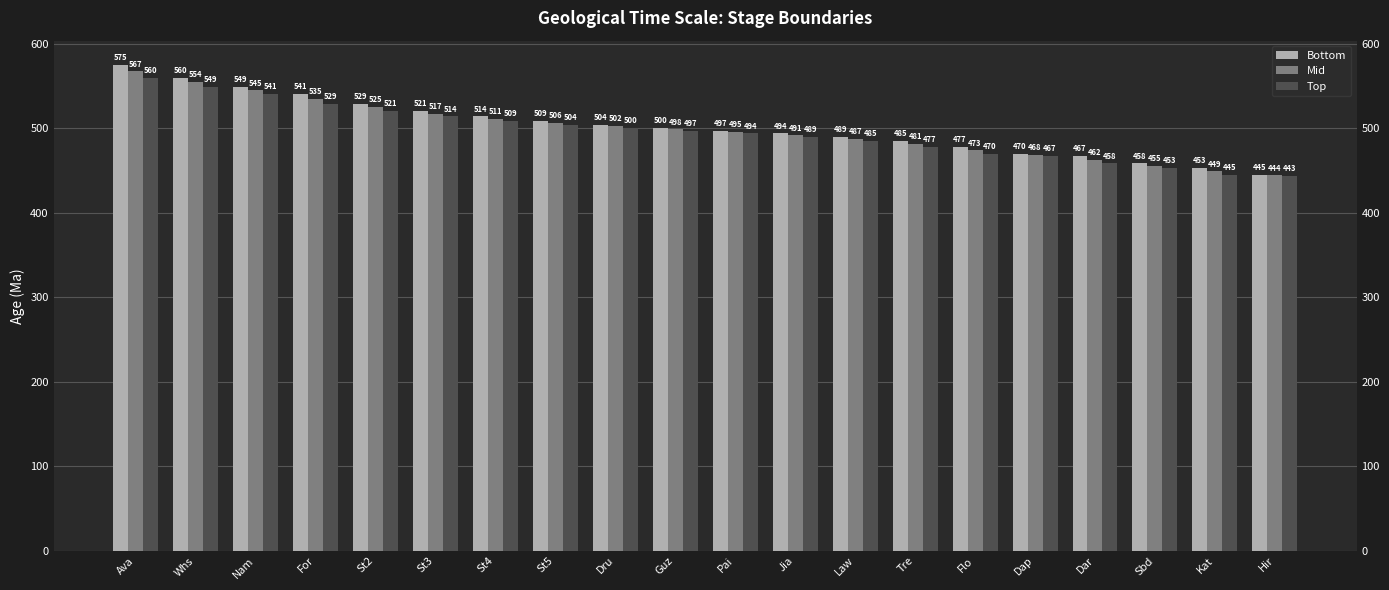

Which series has the largest range (max minus min)?

Bottom